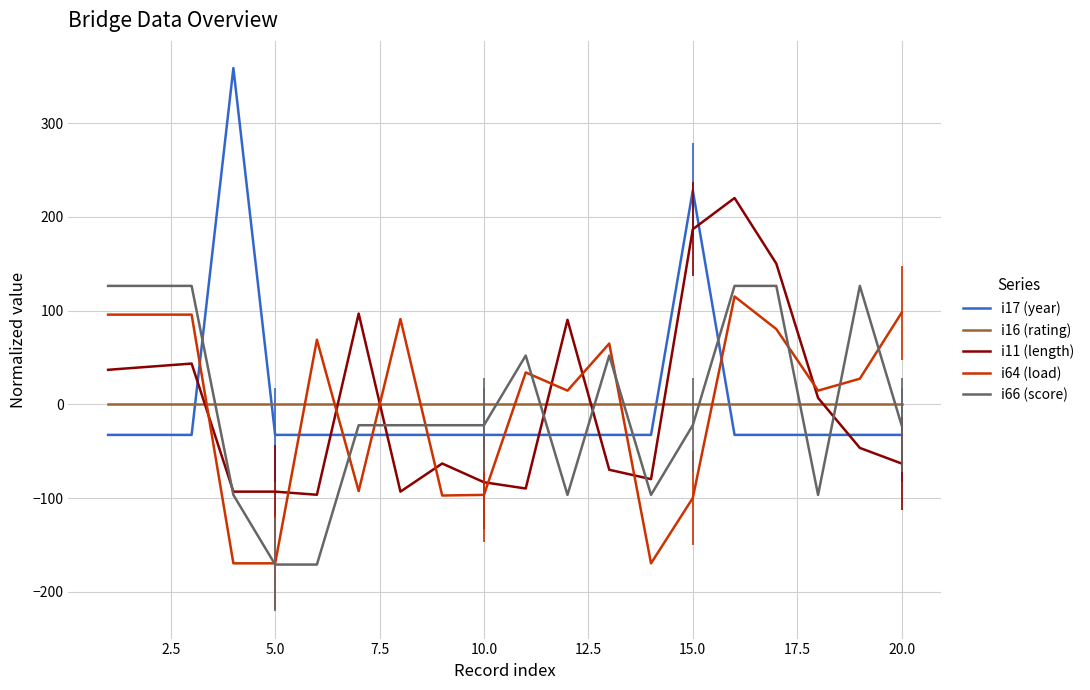

What is the smallest value displayed?

-171.0